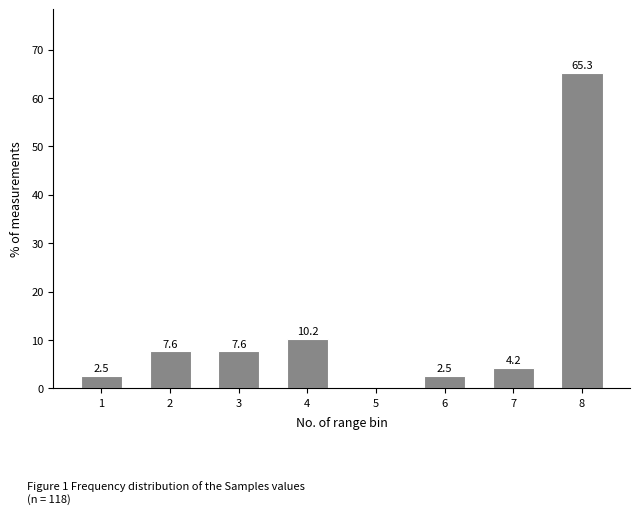

Reading right to left, transcribe all the data shown in this chart.

8=65.3	7=4.2	6=2.5	5=0.0	4=10.2	3=7.6	2=7.6	1=2.5